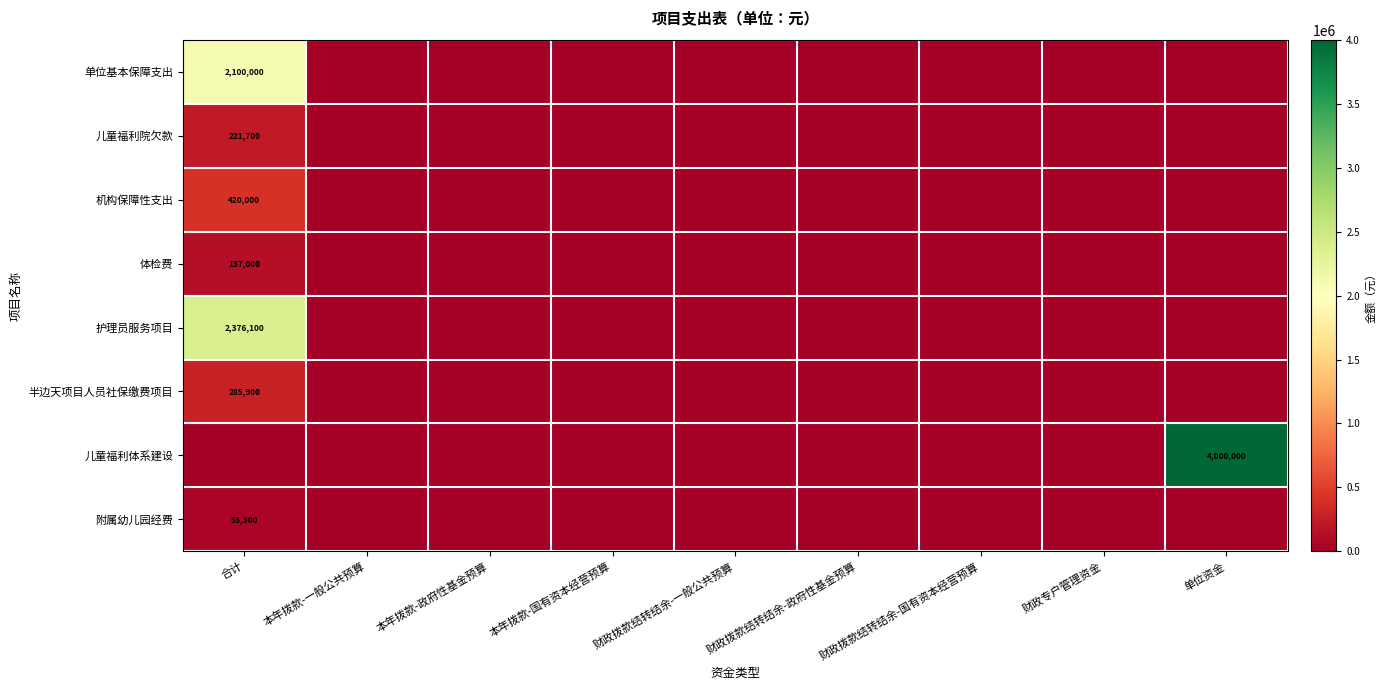

Is it true that 半边天项目人员社保缴费项目 equals 0 at 单位资金?

True